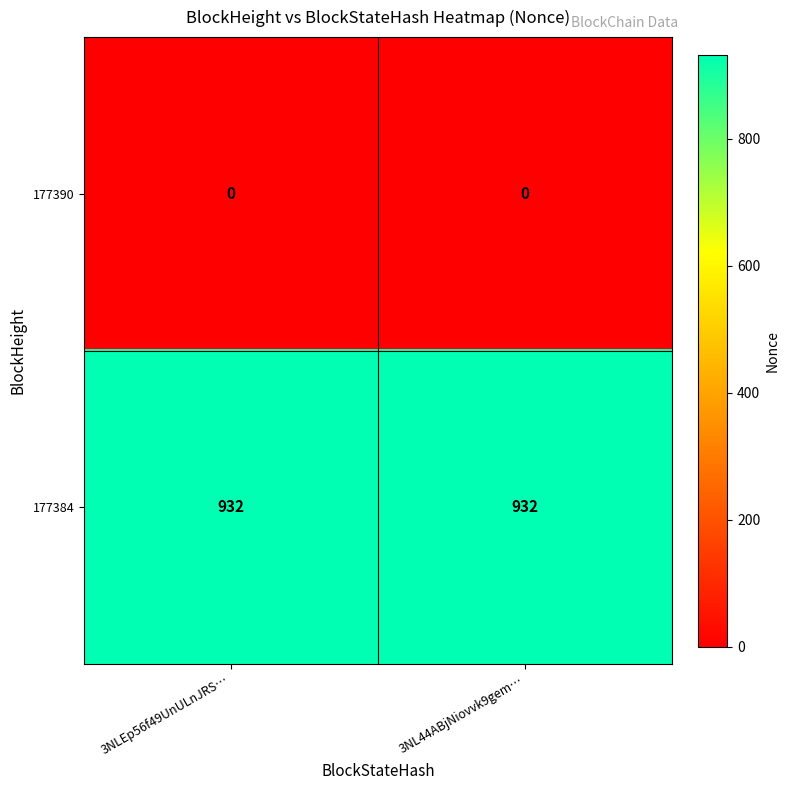

At how many categories does at least one series exceed 762?

2